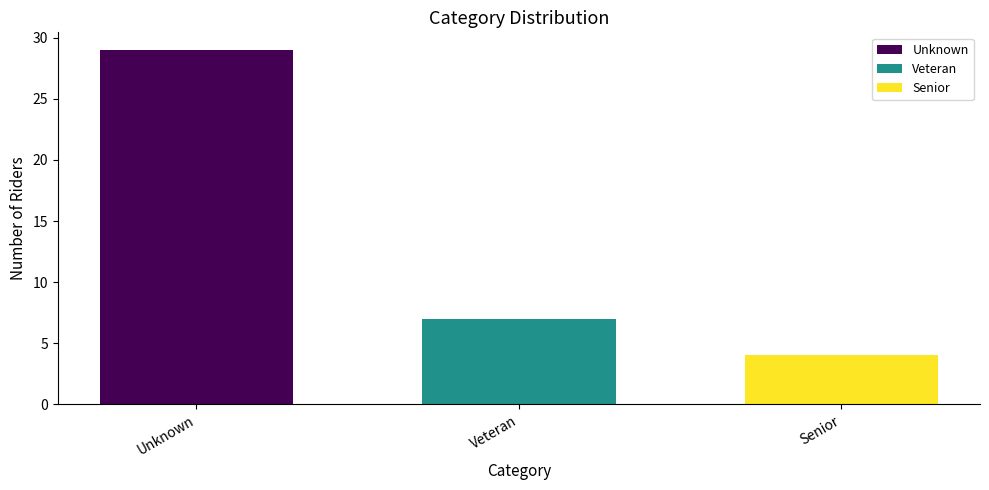

List the series in order of their peak value, lowest first.

Senior, Veteran, Unknown